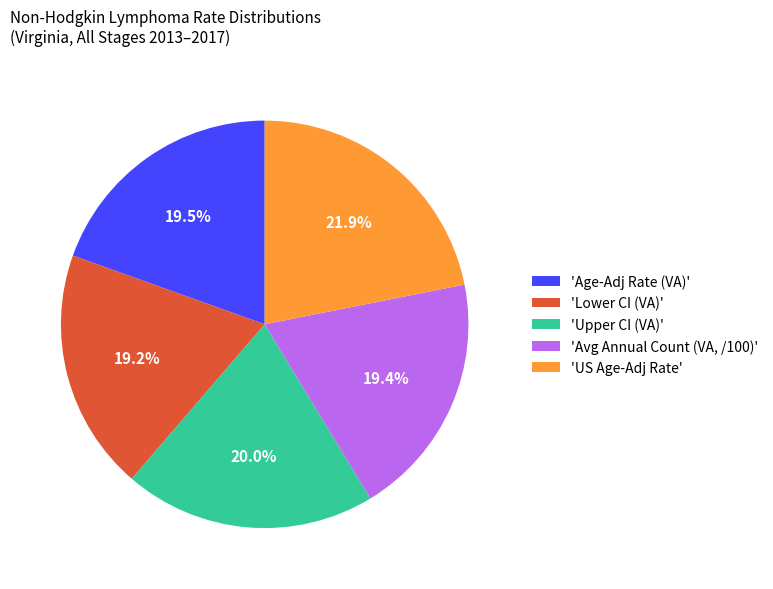

What percentage do 'US Age-Adj Rate' and 'Upper CI (VA)' together represent?

41.9%